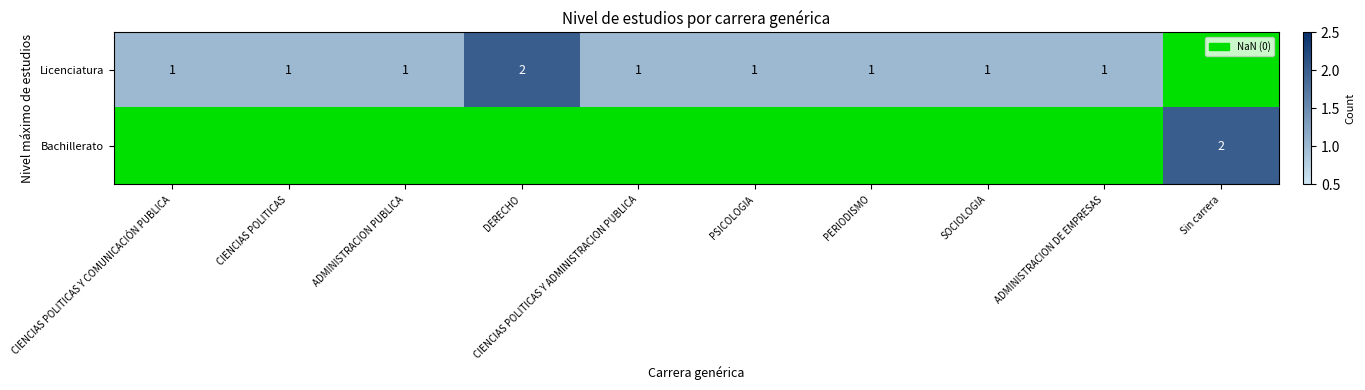

Is it true that Licenciatura equals 1 at ADMINISTRACION PUBLICA?

True